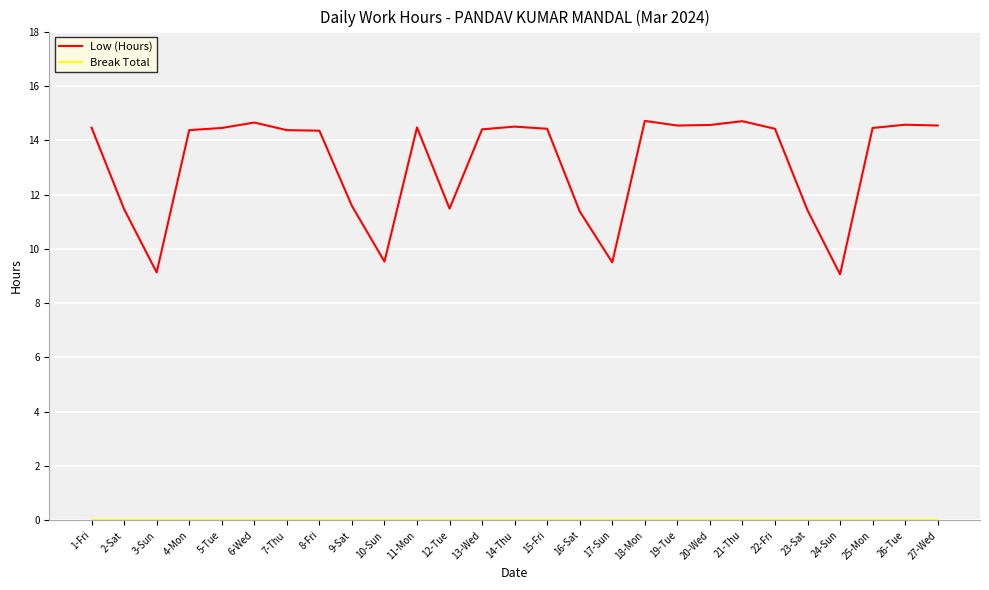

Count the number of categories in the chart.

27